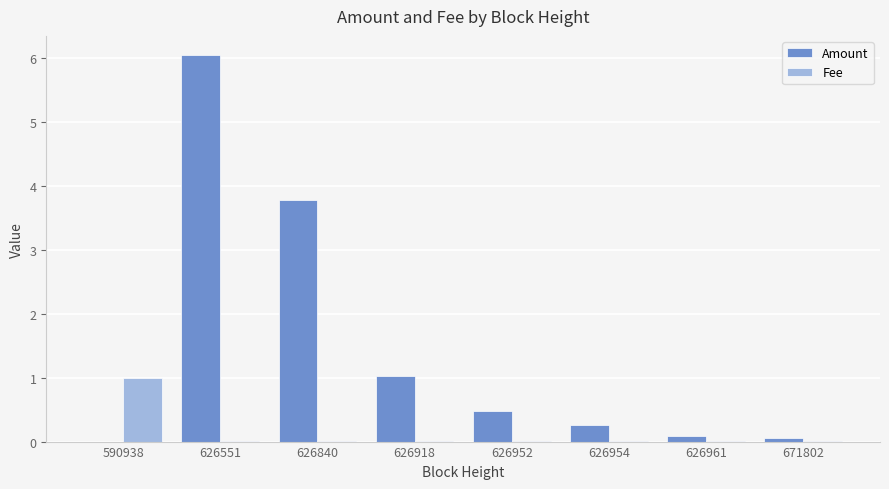

Which series has the largest total across all categories?

Amount